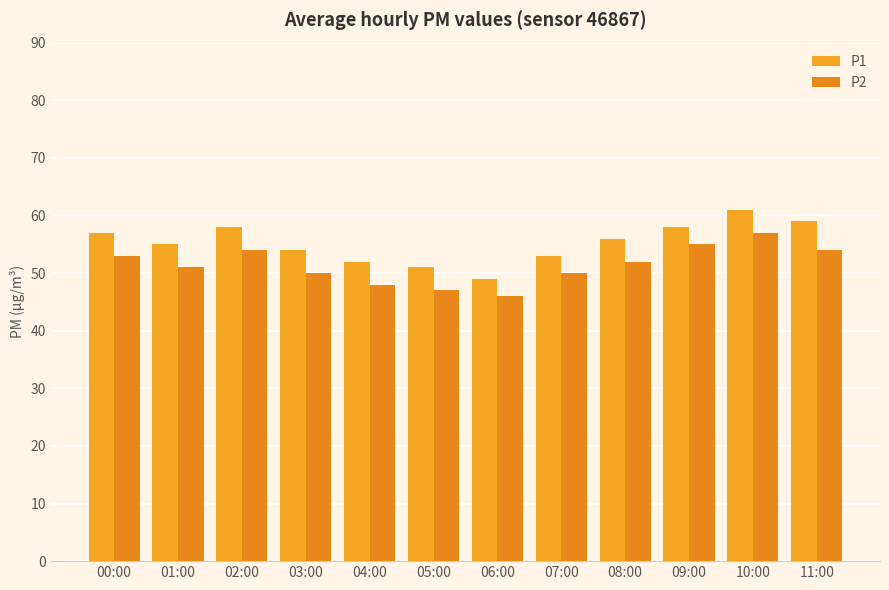

Reading right to left, what are all the values shown in this chart?

P1: 59	61	58	56	53	49	51	52	54	58	55	57
P2: 54	57	55	52	50	46	47	48	50	54	51	53